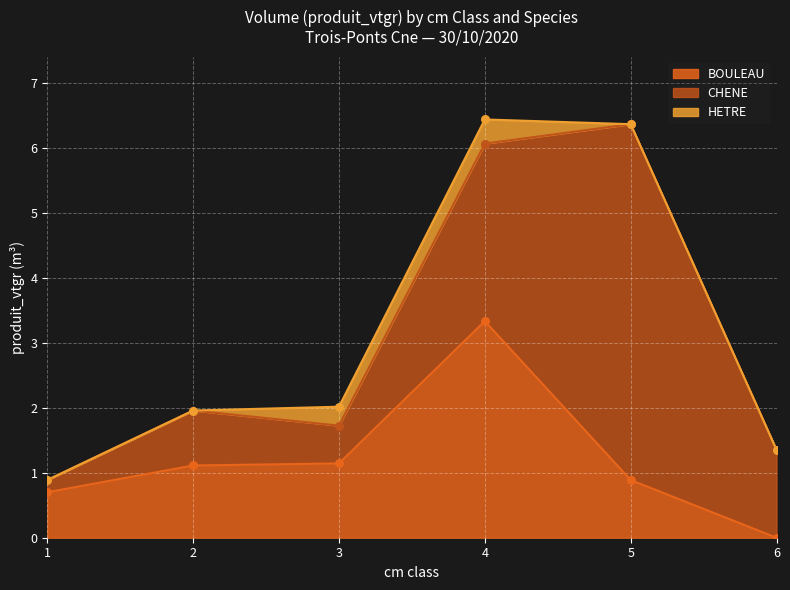

Which series has the largest Y range (max minus min)?

CHENE